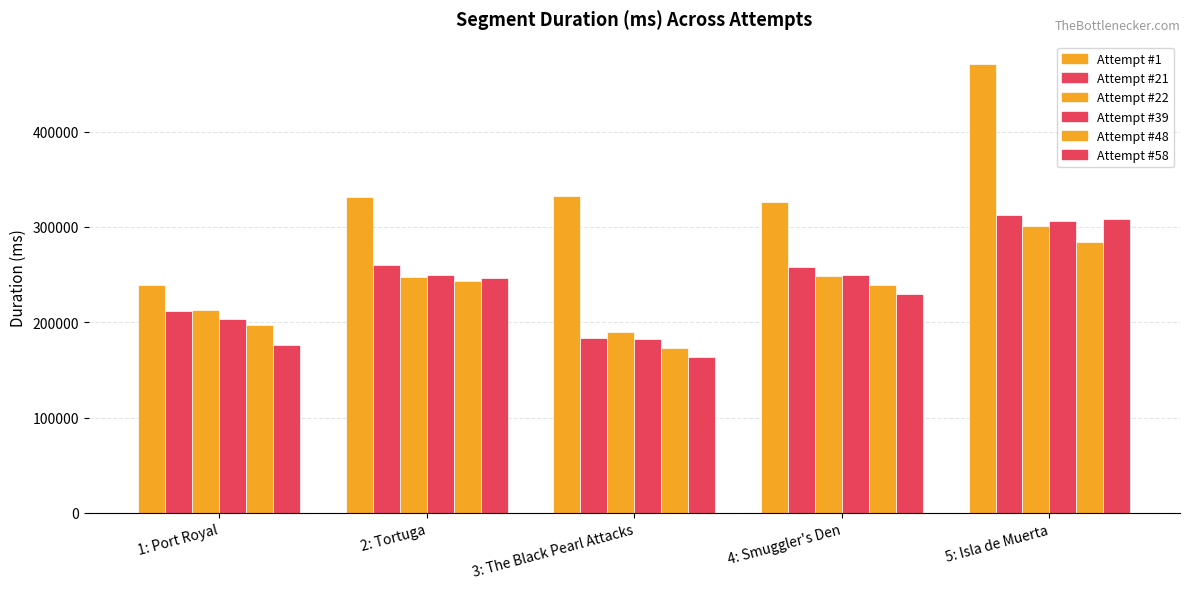

Reading left to right, list all the values displayed in this chart.

Attempt #1: 238950	331233	332230	326445	470937
Attempt #21: 211658	260269	183282	258043	312844
Attempt #22: 212998	247159	190192	248070	301273
Attempt #39: 203937	249939	182173	249091	305816
Attempt #48: 197023	243150	172555	239605	284147
Attempt #58: 176131	246630	163351	229841	308737